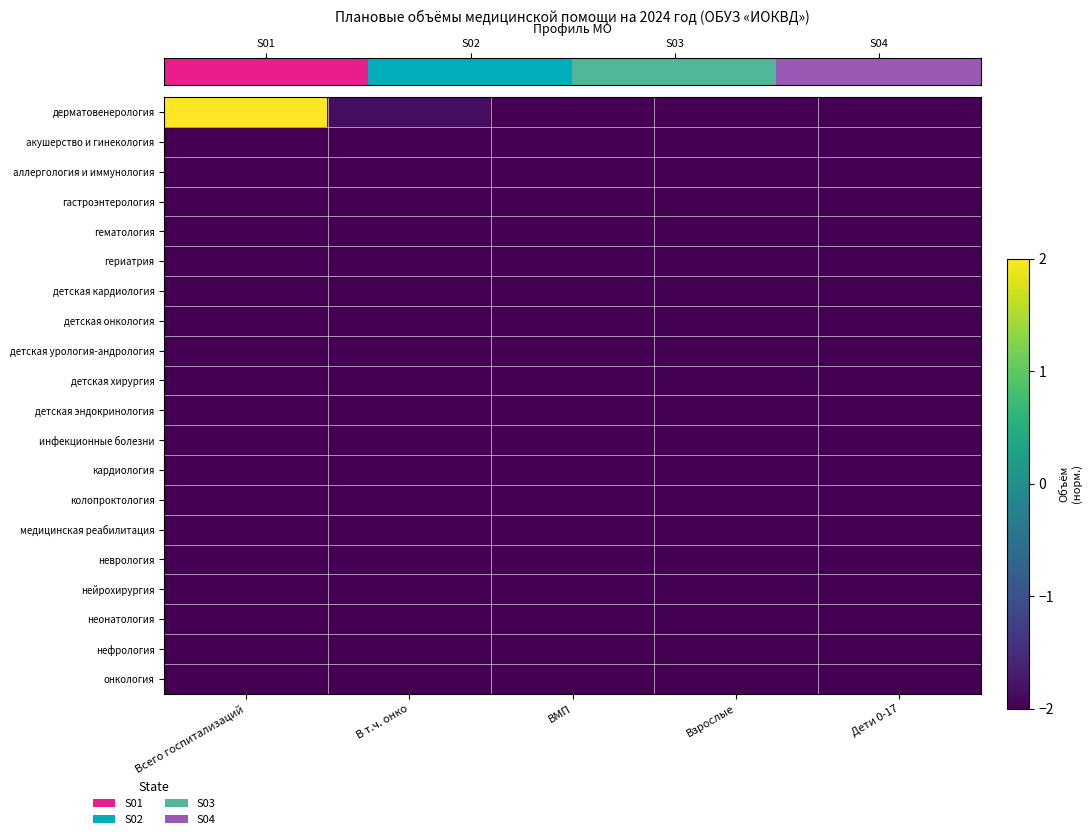

Count the number of categories in the chart.

5